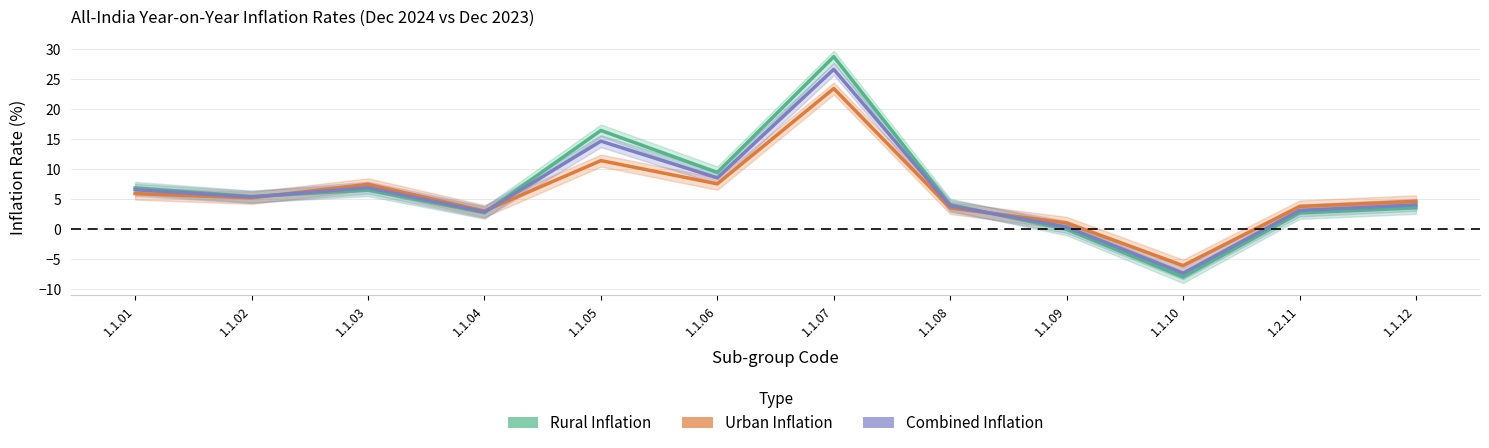

What is the total value across all series at 1.1.12?

12.1